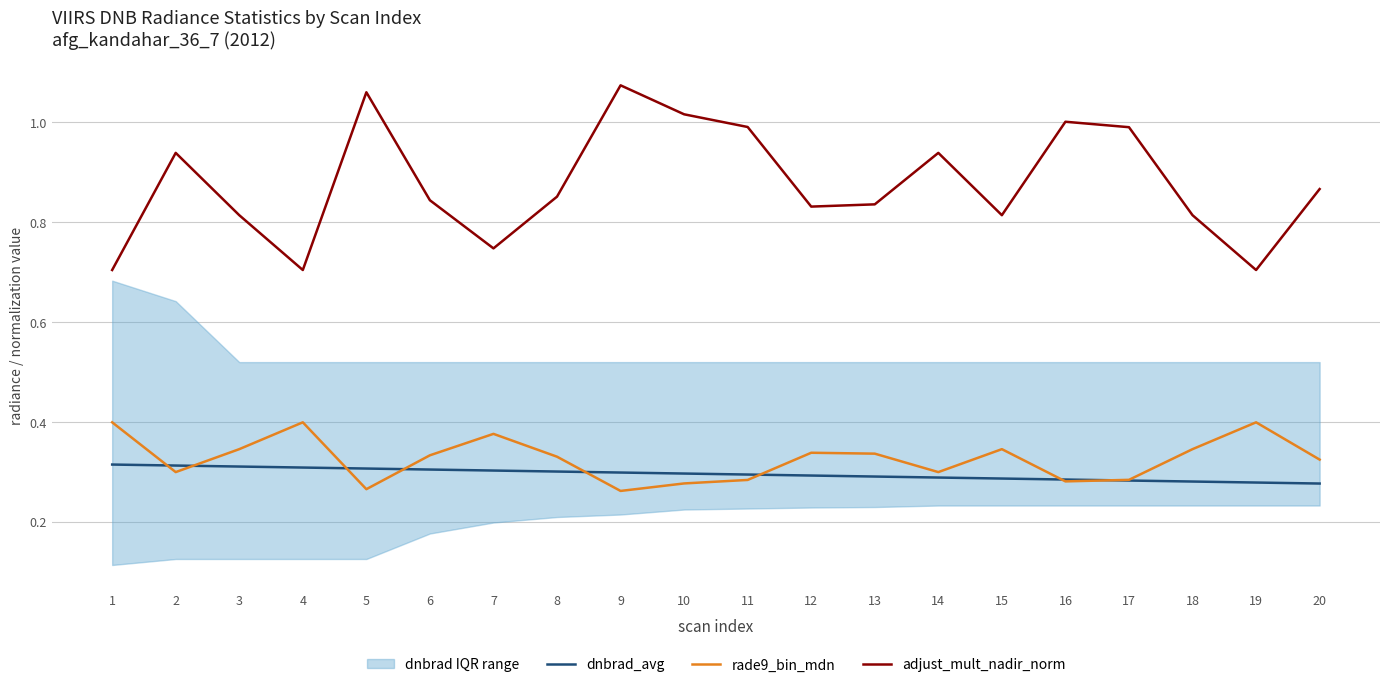

Does the chart display data point markers on the line(s)?

No